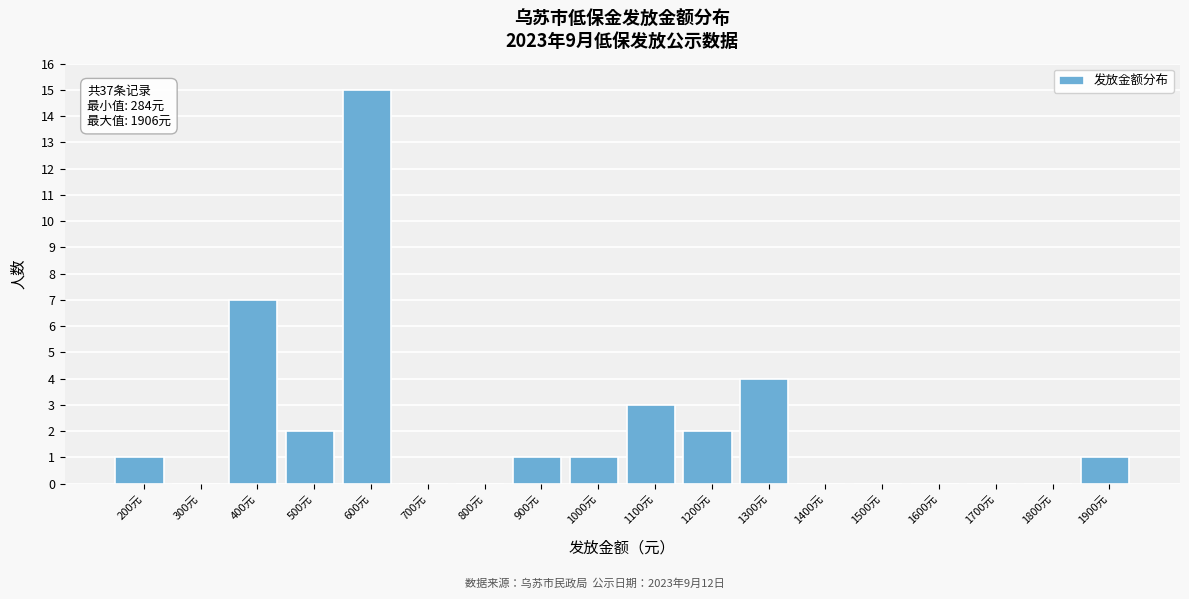

Reading left to right, list all the values displayed in this chart.

200元=1	300元=0	400元=7	500元=2	600元=15	700元=0	800元=0	900元=1	1000元=1	1100元=3	1200元=2	1300元=4	1400元=0	1500元=0	1600元=0	1700元=0	1800元=0	1900元=1